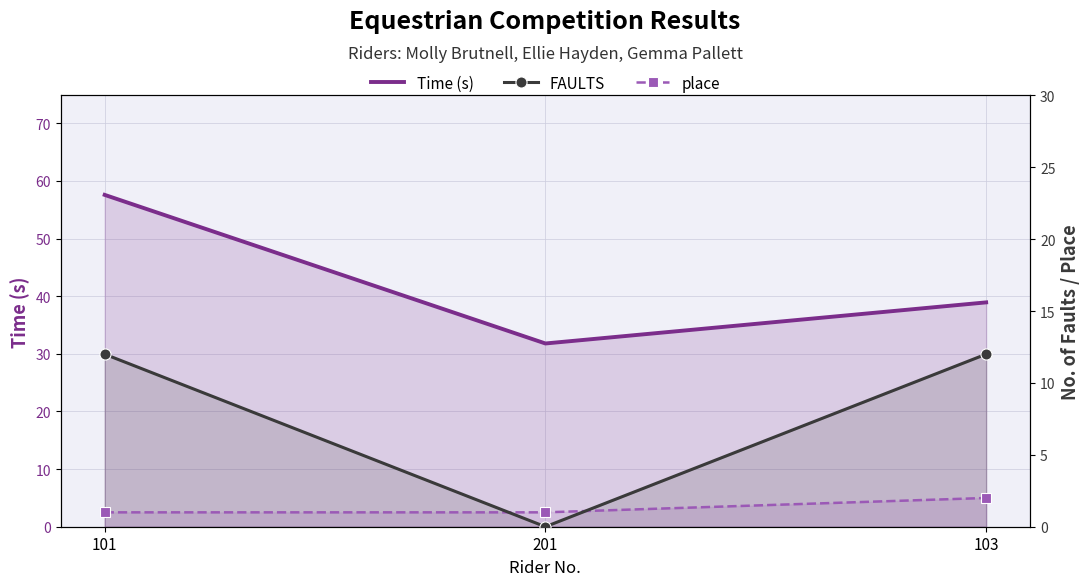

What position from the left is 201?

2